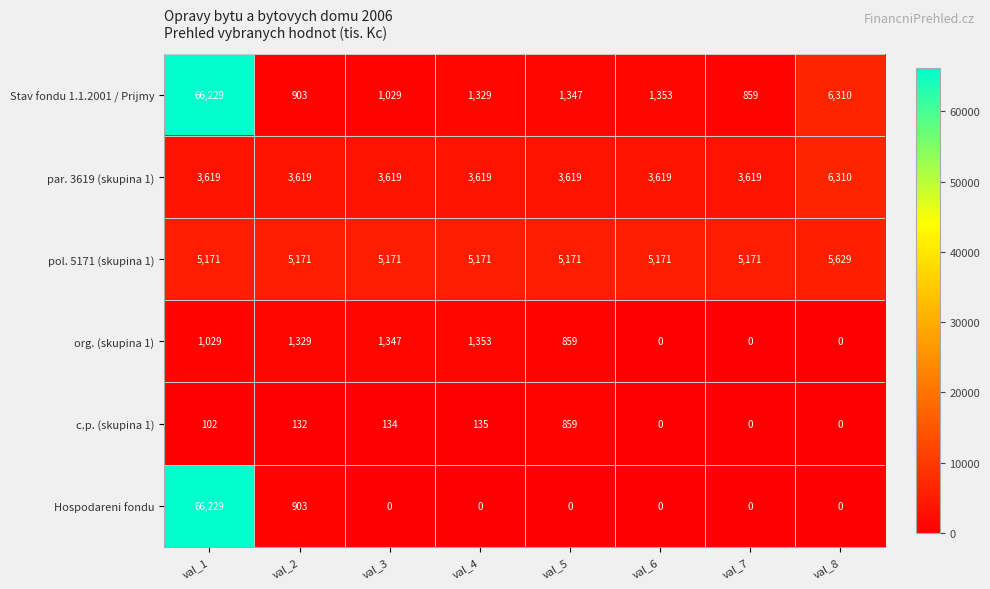

Which series has the widest spread of values?

Hospodareni fondu